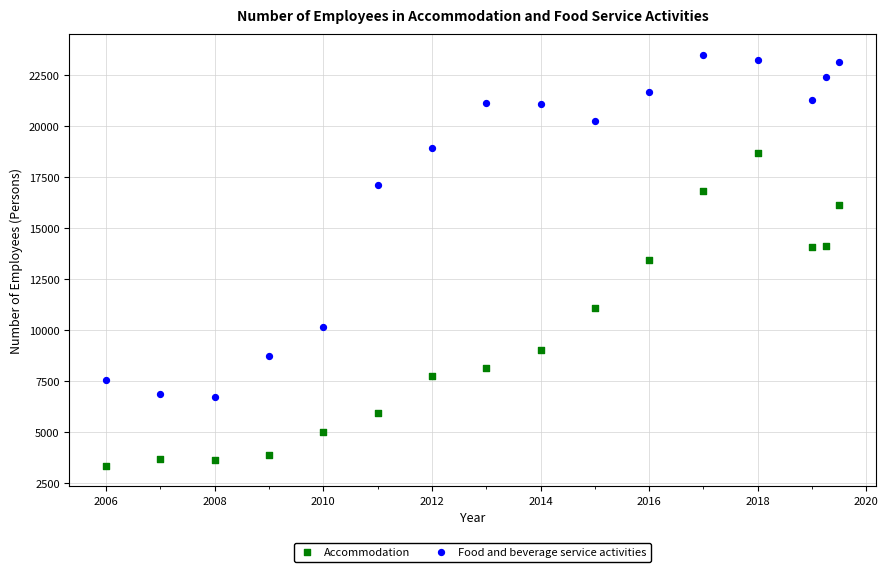

Across all data points, what is the range of Y values (max minus min)?

20146